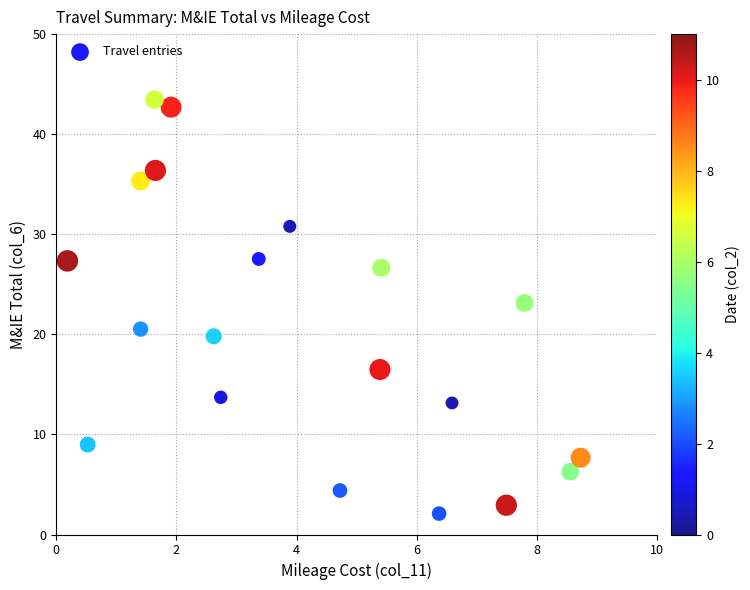

What is the range of X values (max minus min)?

8.5